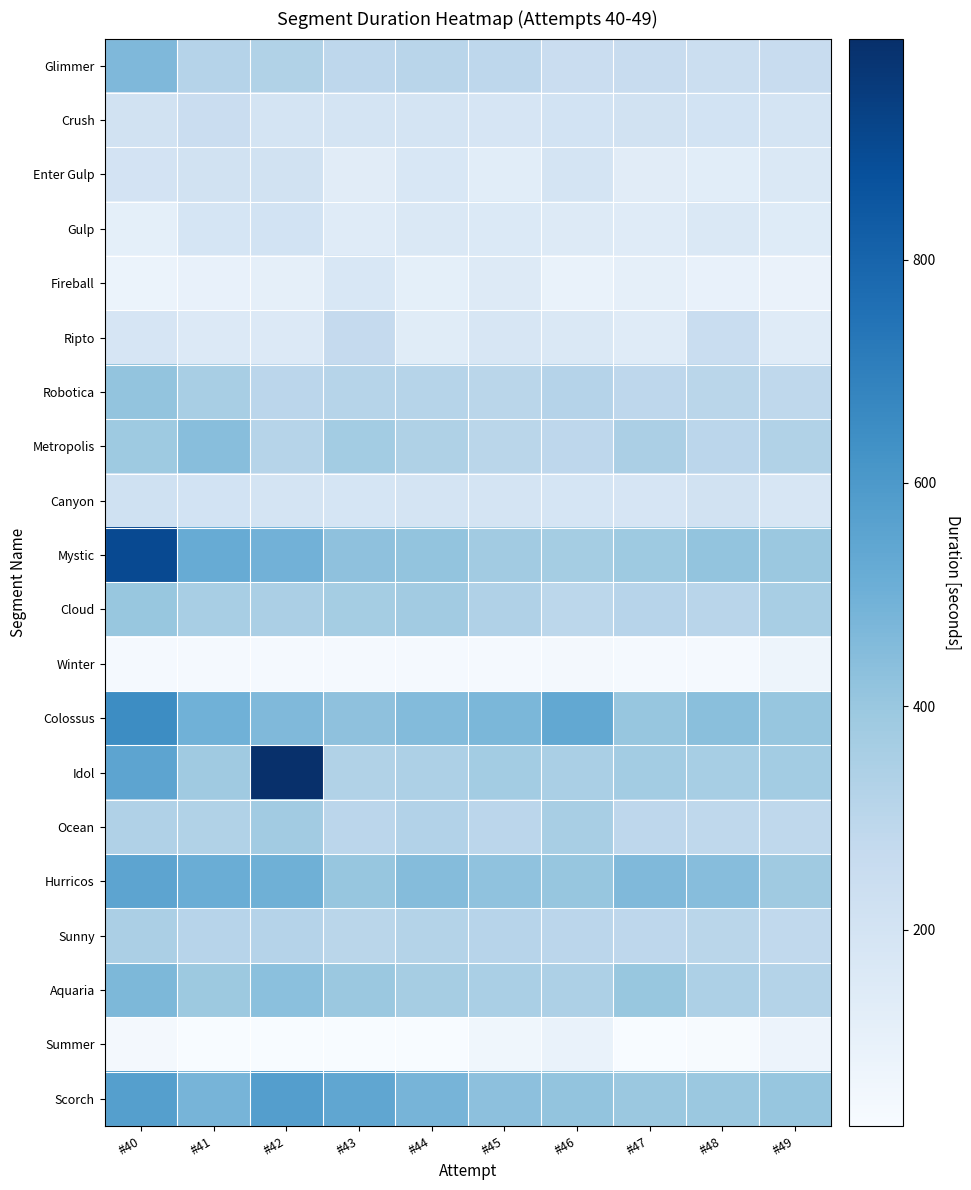

What is the minimum value shown in the chart?

24.2